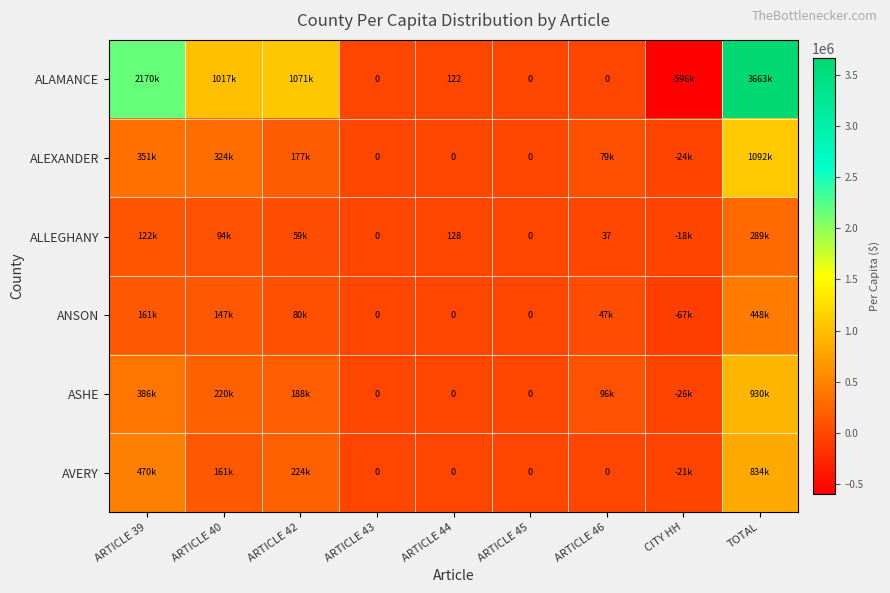

What is the spread (max minus min) of values at ARTICLE 46?

96124.1